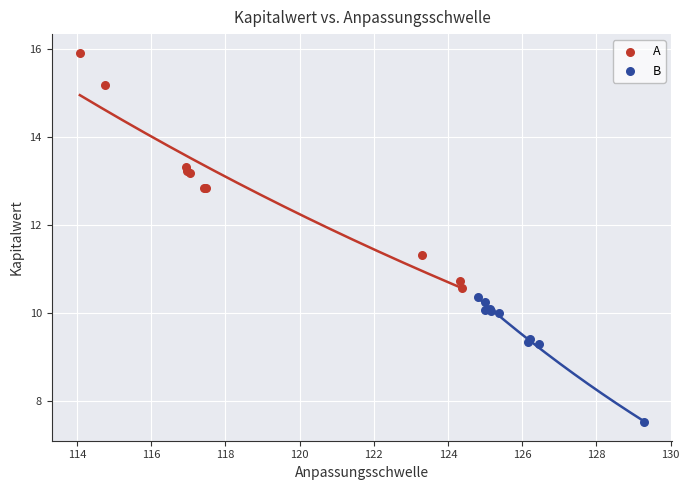

What are all the series names shown in the legend?

A, B